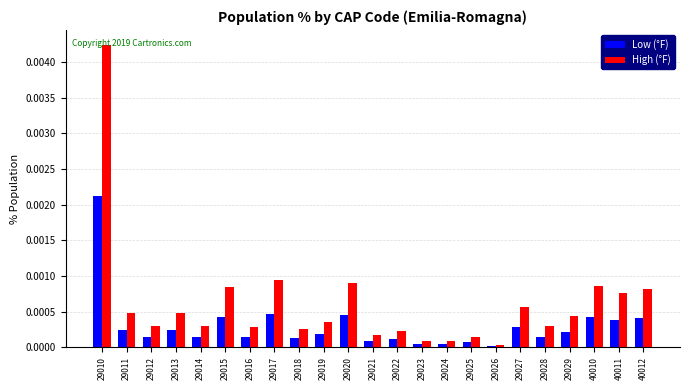

At which label is High (°F) closest to 0?

29026